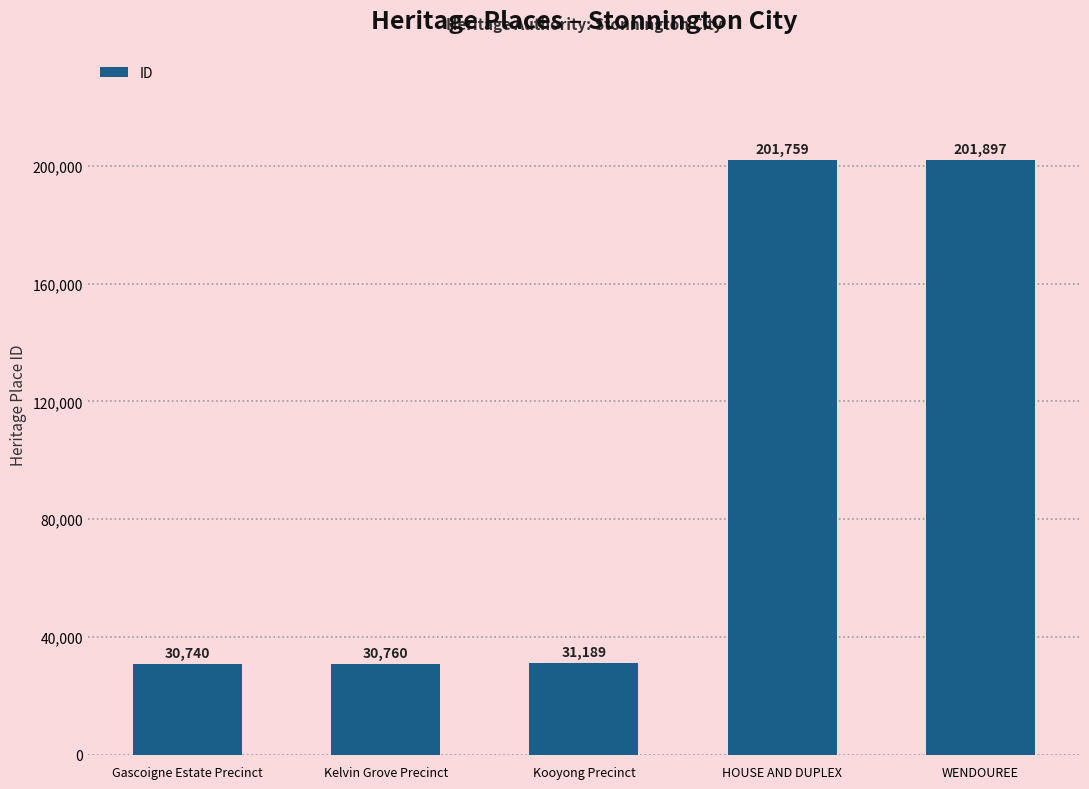

Where is the data nearest to the value 116318?

Kooyong Precinct